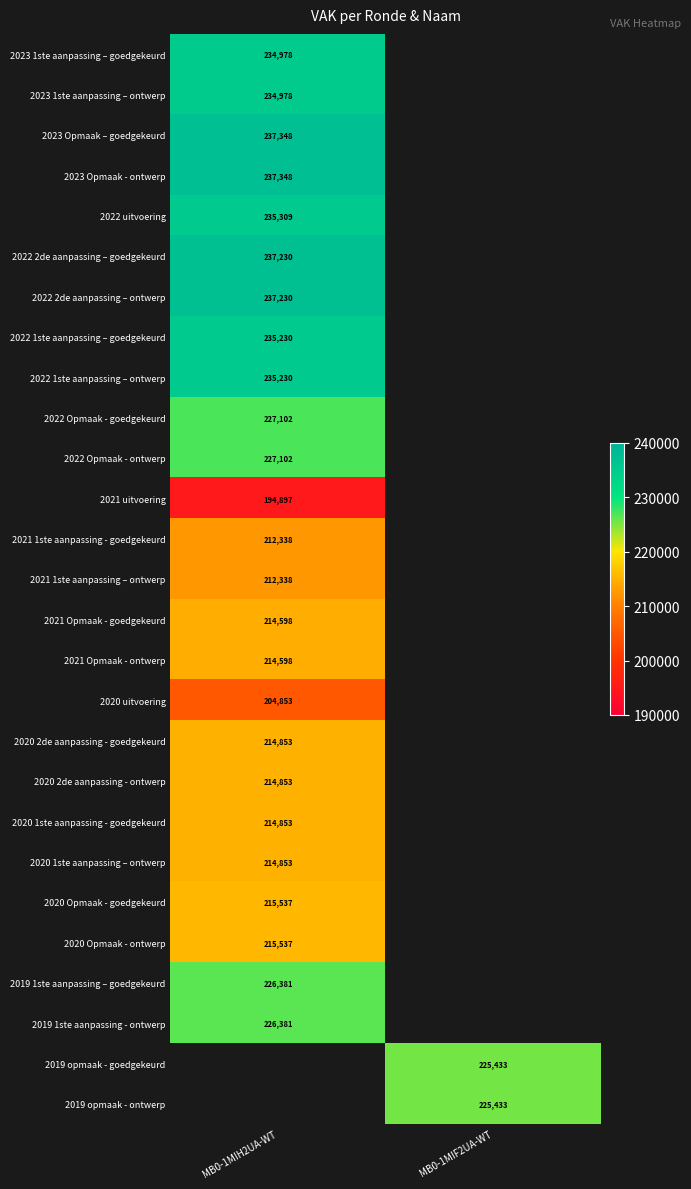

Between MB0-1MIH2UA-WT and MB0-1MIF2UA-WT, which is larger?

MB0-1MIF2UA-WT